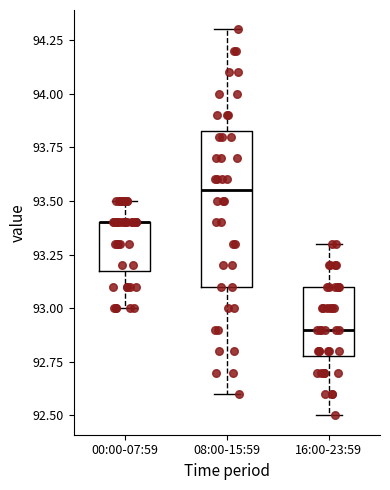

Which box is the tallest, from its lower edge to its upper edge?

08:00-15:59